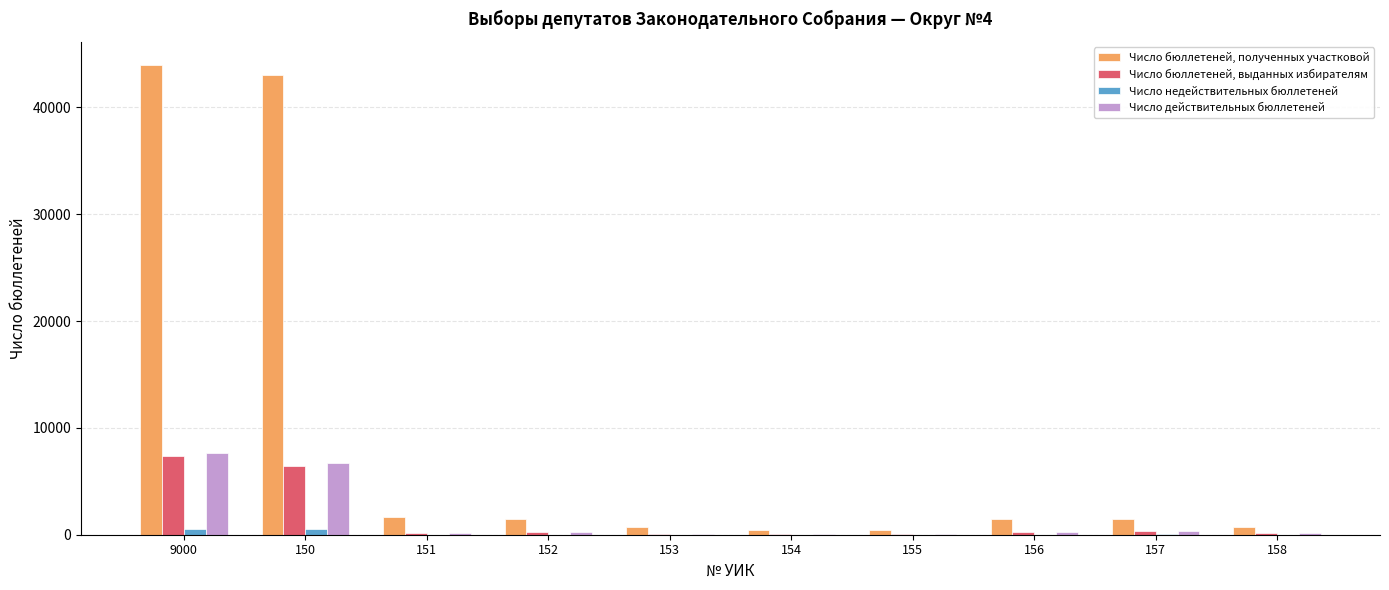

What value does the Число бюллетеней, полученных участковой series have at 151, to the nearest 10?

1650